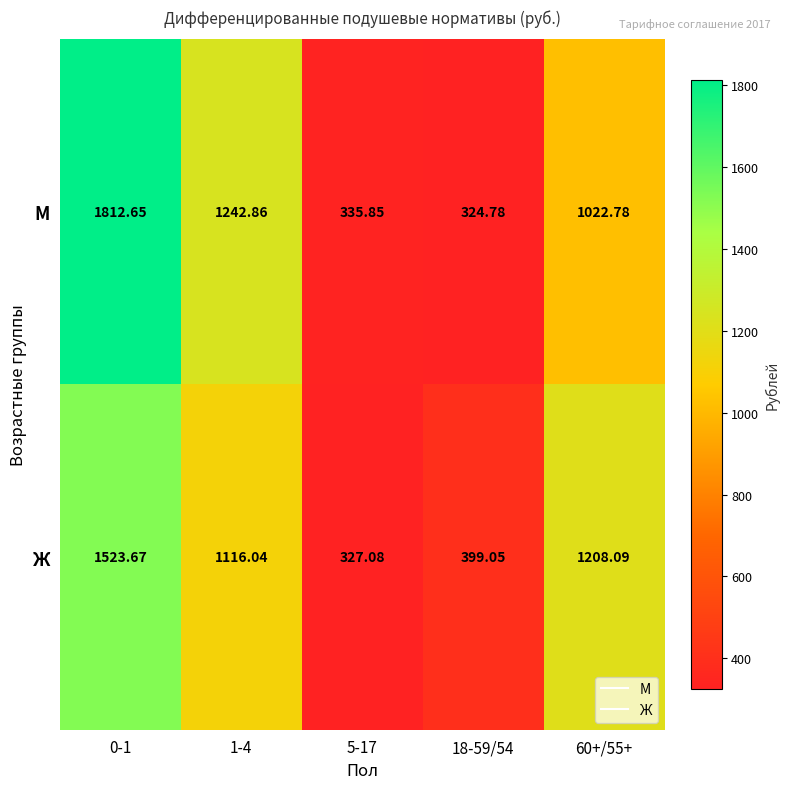

How many data points does each series have?

5